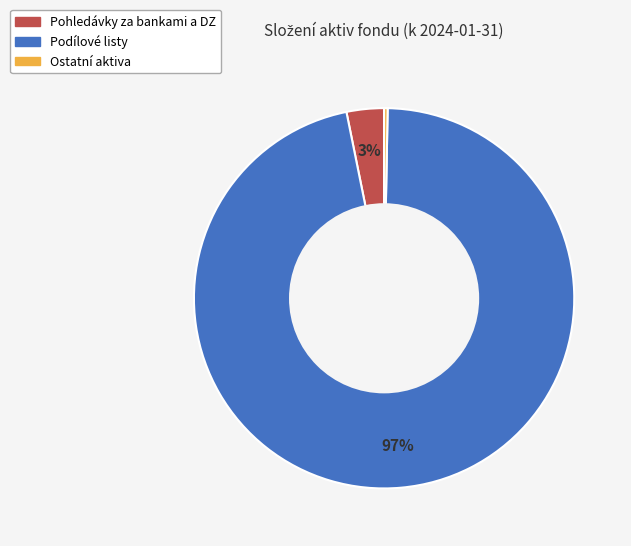

Combined, do Podílové listy and Ostatní aktiva account for over 50%?

Yes